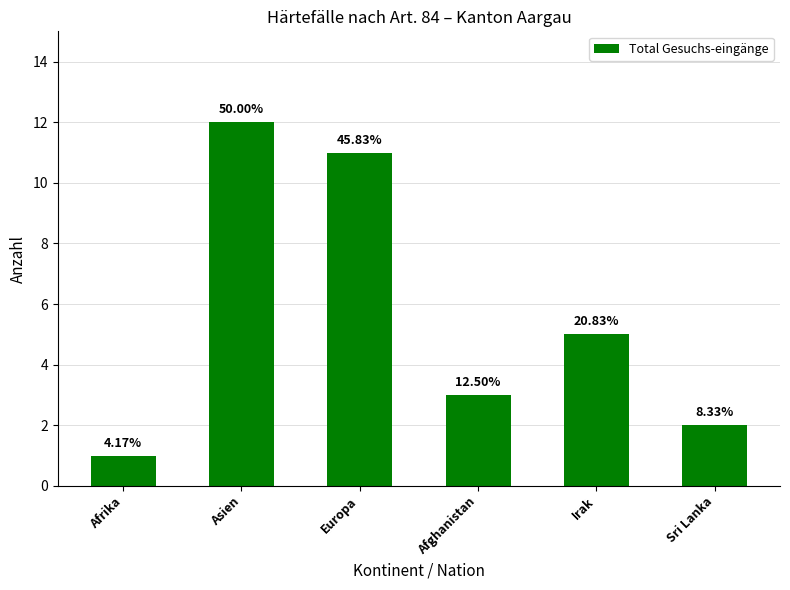

Are the bars horizontal?

No